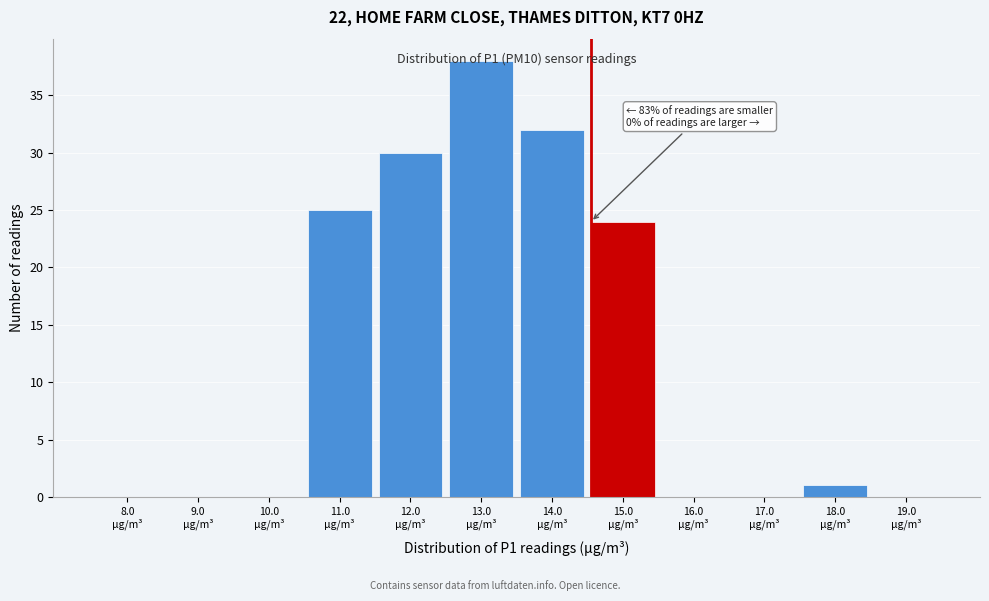

What is the sum of all values?

150